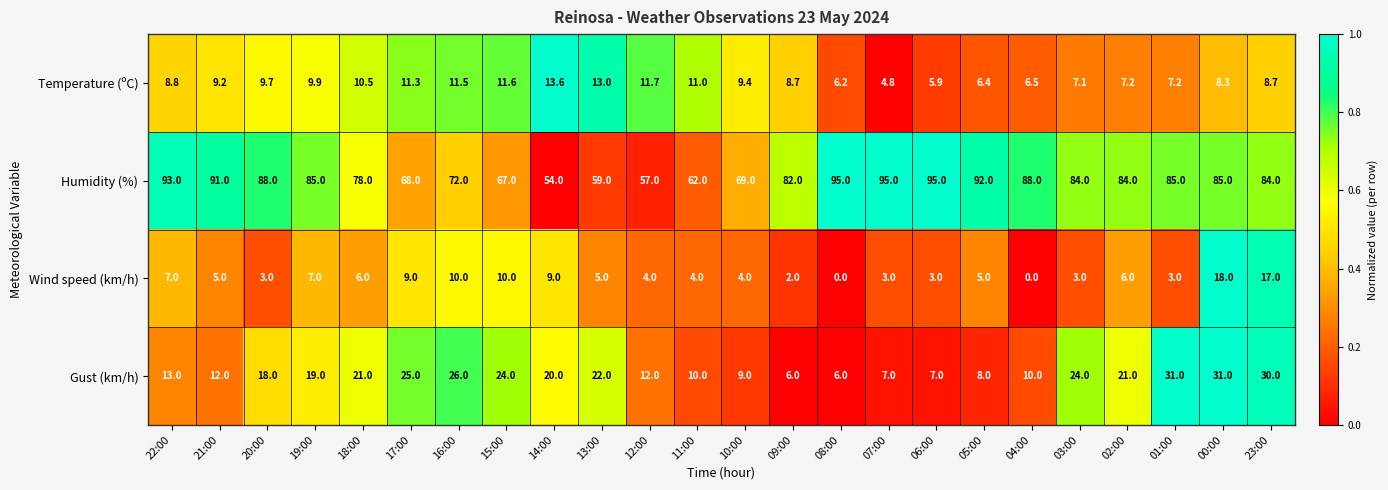

What value does the Wind speed (km/h) series have at 17:00?

9.0